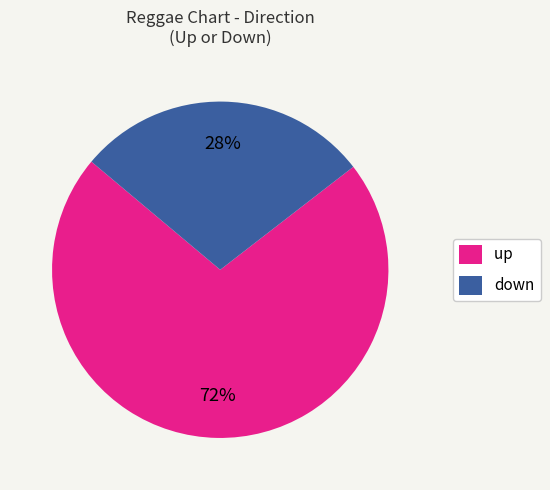

Is the sum of down and up greater than half?

Yes